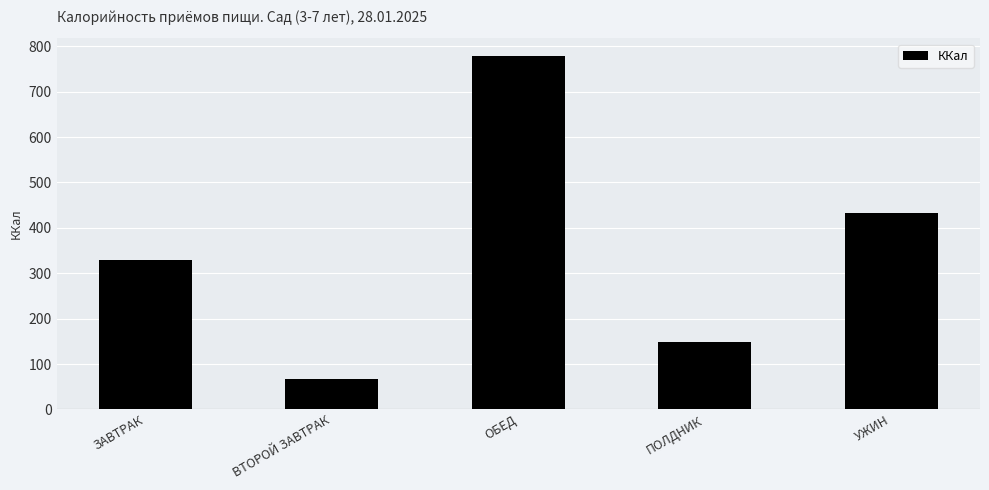

The chart shows a value of 778.5 at ОБЕД. True or false?

True